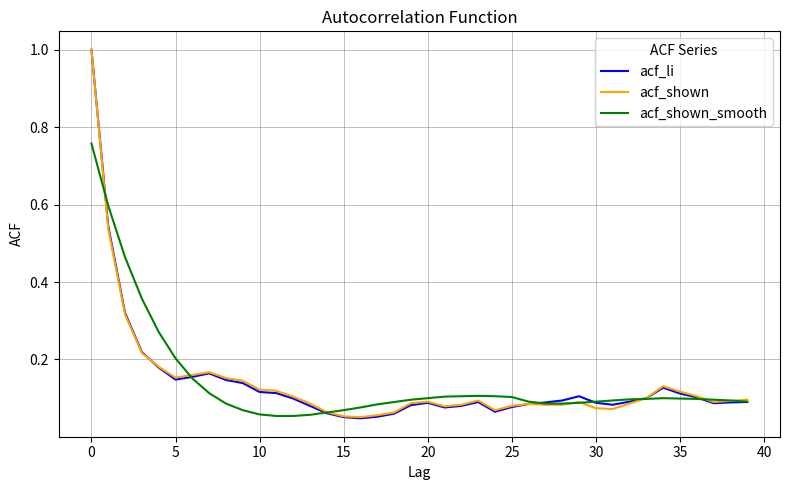

What is the label of the 13th point from the left?

12